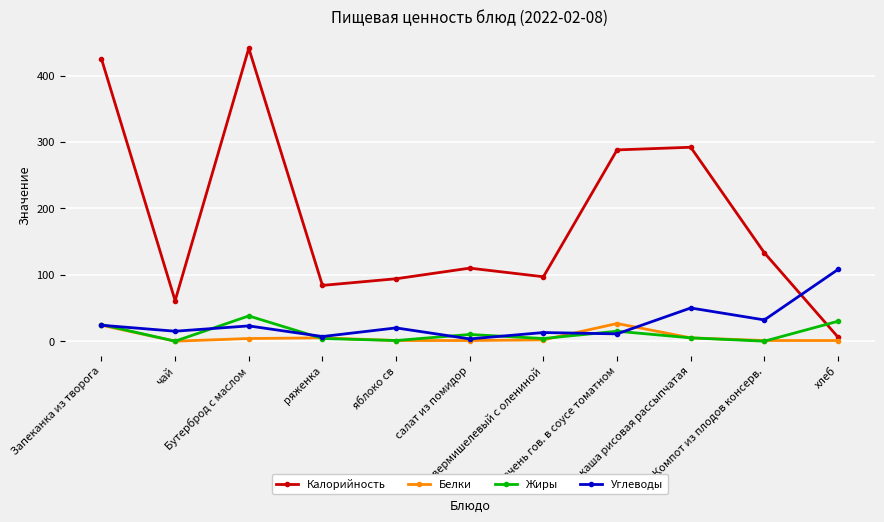

True or false: Жиры has a value of 15.0 at печень гов. в соусе томатном.

True